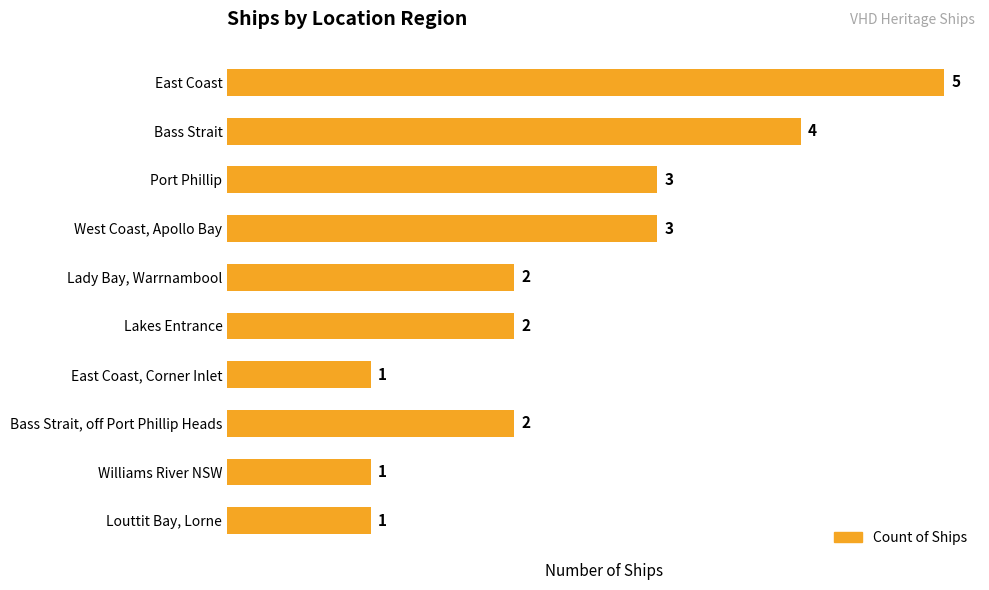

True or false: the data shows 0 at Lakes Entrance.

False